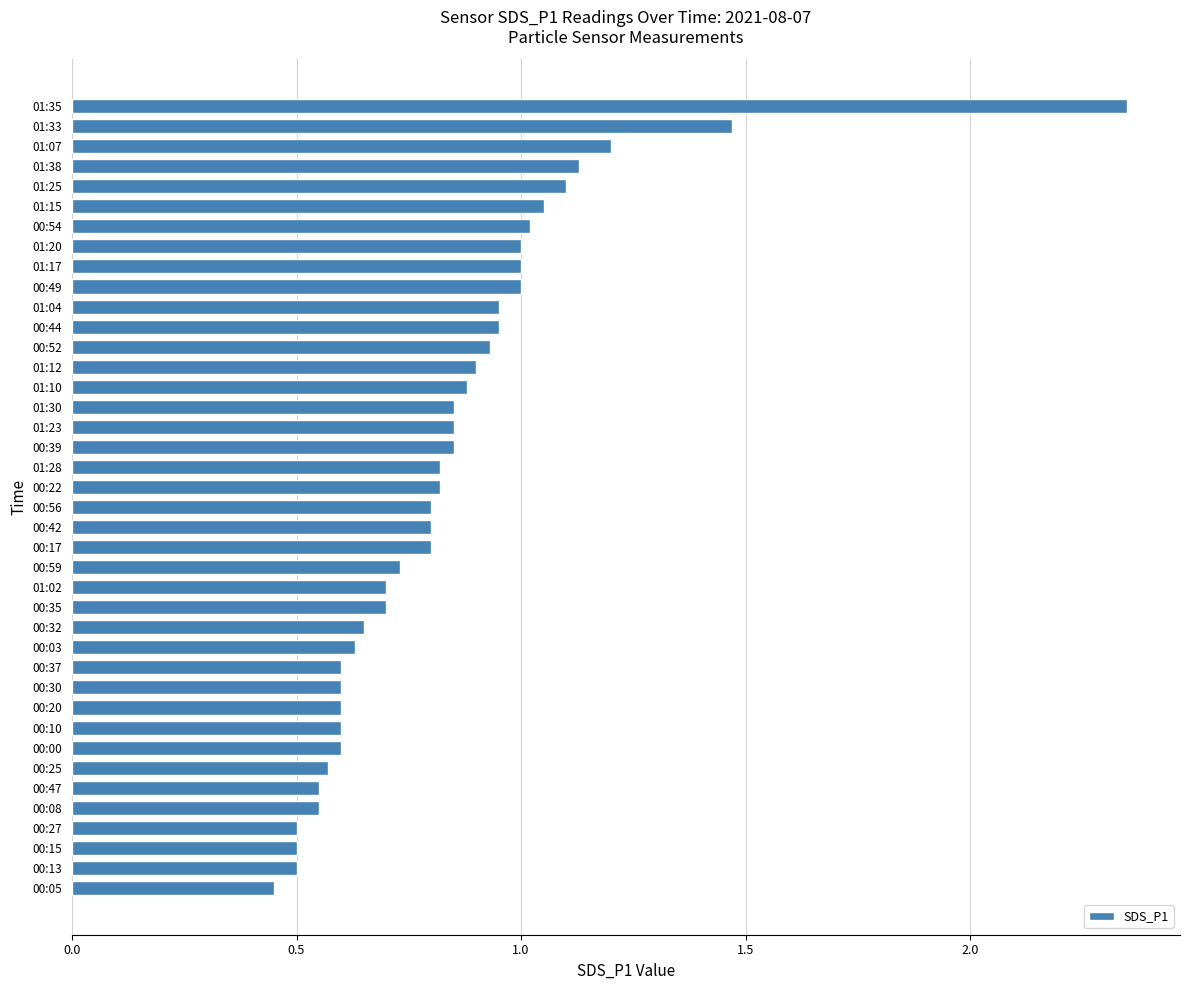

What is the label of the 39th bar from the top?

00:13